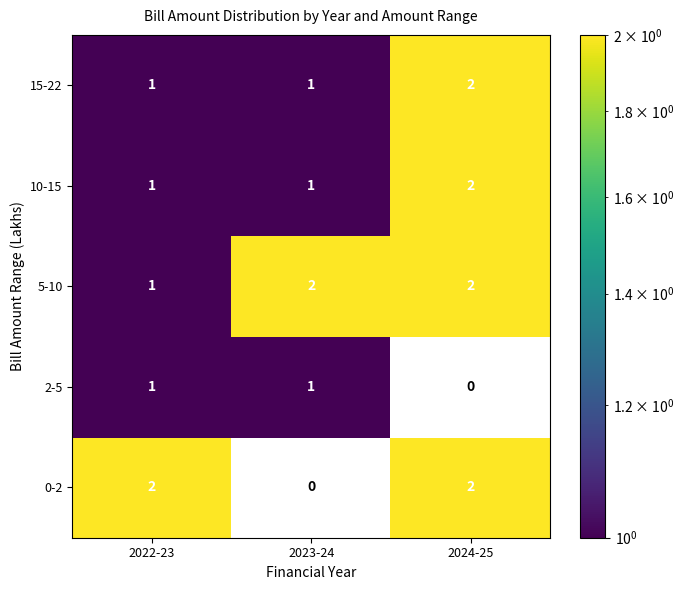

How many 15-22 values are between 1 and 2?

3